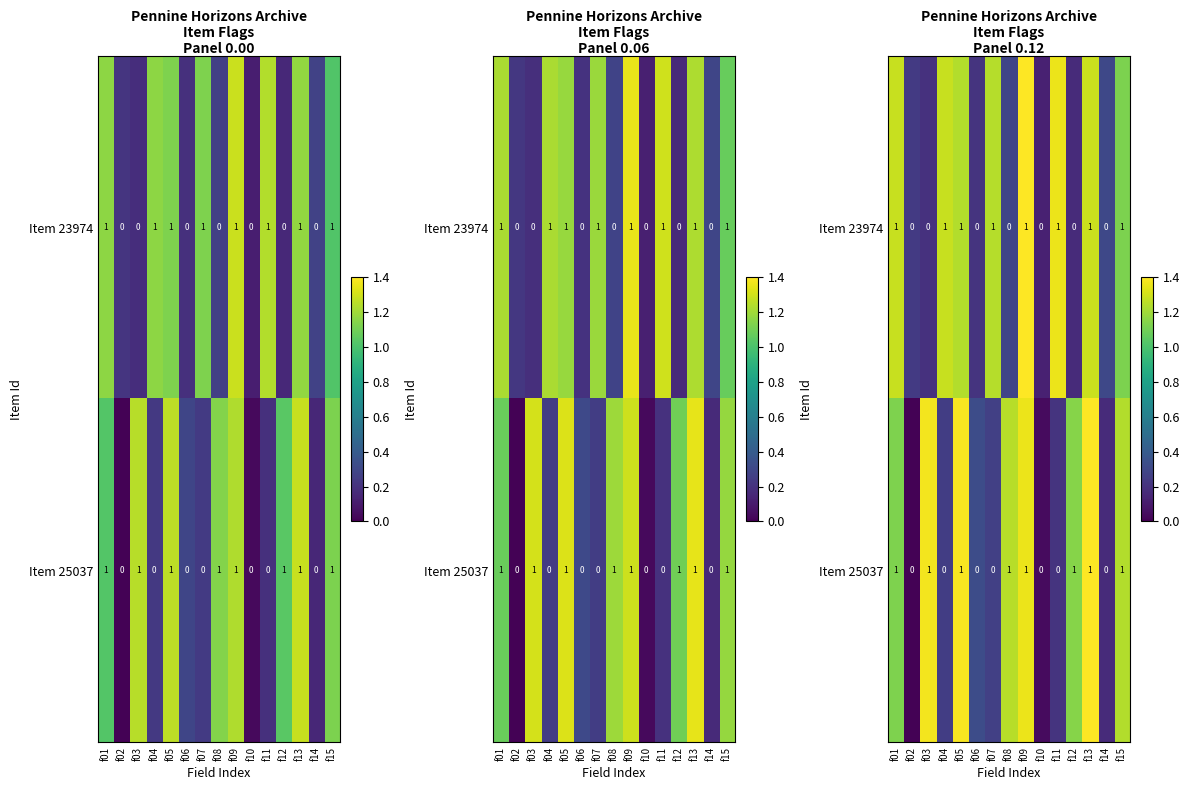

Which category has the lowest value across all series?

f02